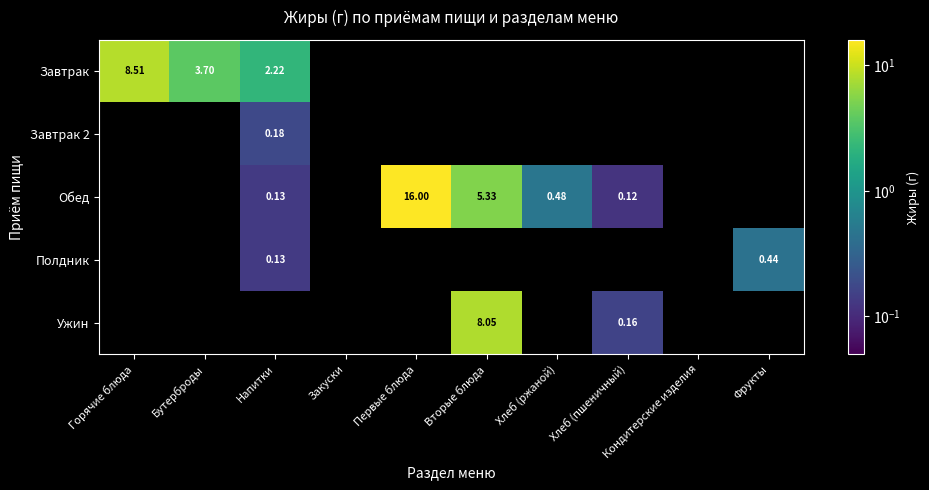

Is the value of Обед at Вторые блюда greater than the value of Полдник at Фрукты?

Yes